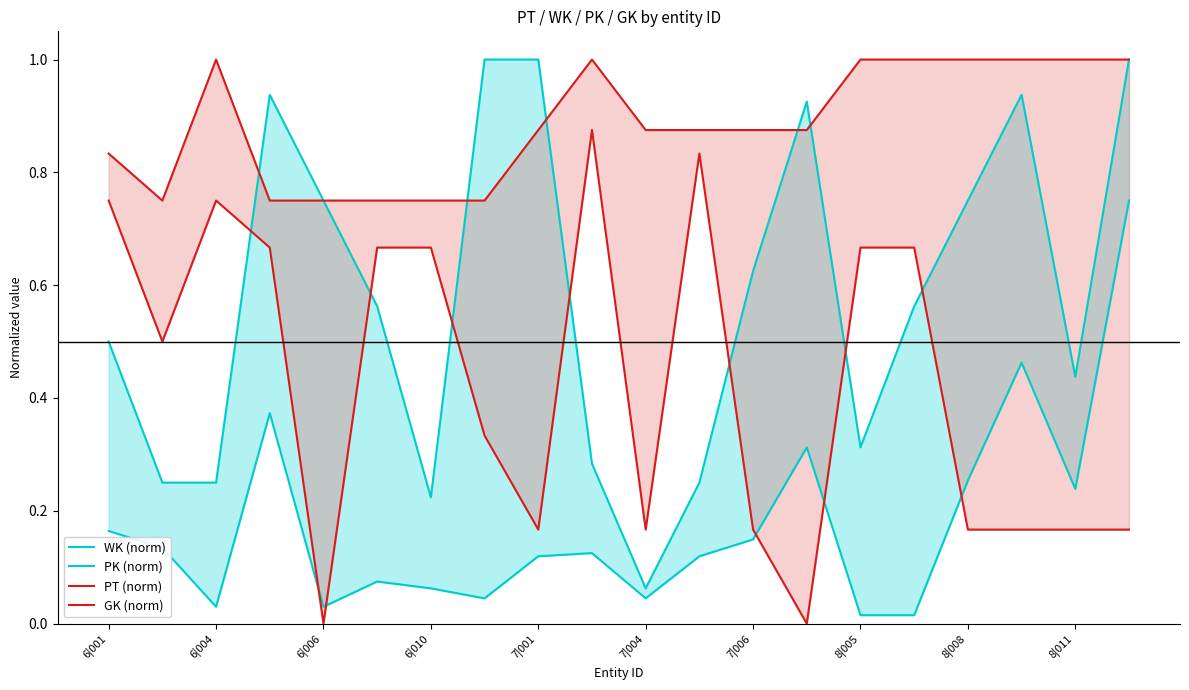

Where is the first local minimum for PK (norm)?

6|004